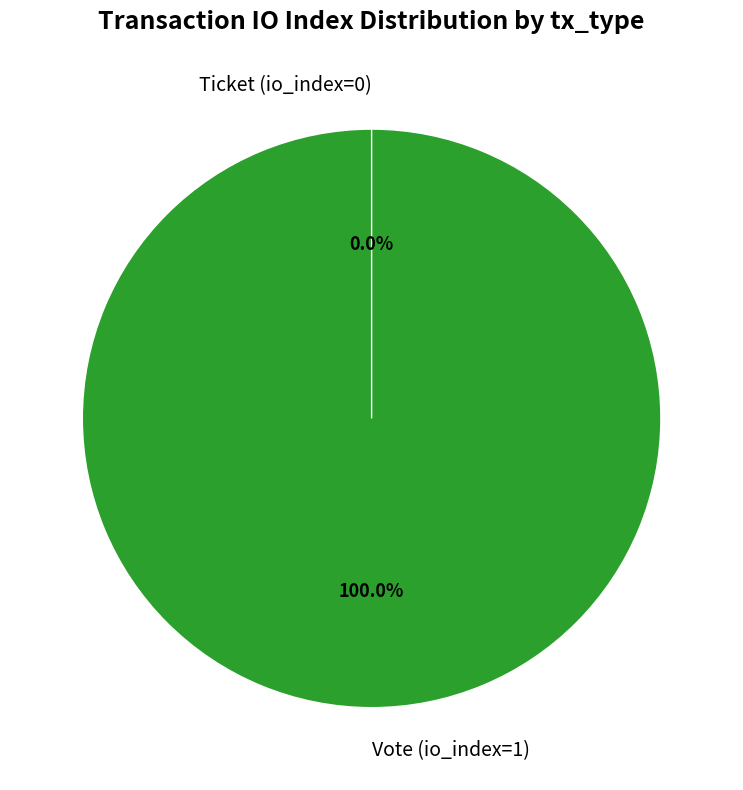

Is it true that Vote (io_index=1) is 92% of the pie?

False